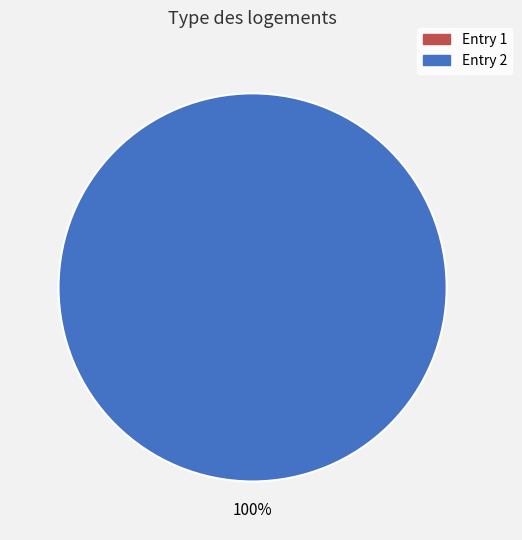

To the nearest percent, what is the difference between the 2023-04-01T00:59:30.438Z and 2023-04-01T07:14:33.823Z slice percentages?

100%